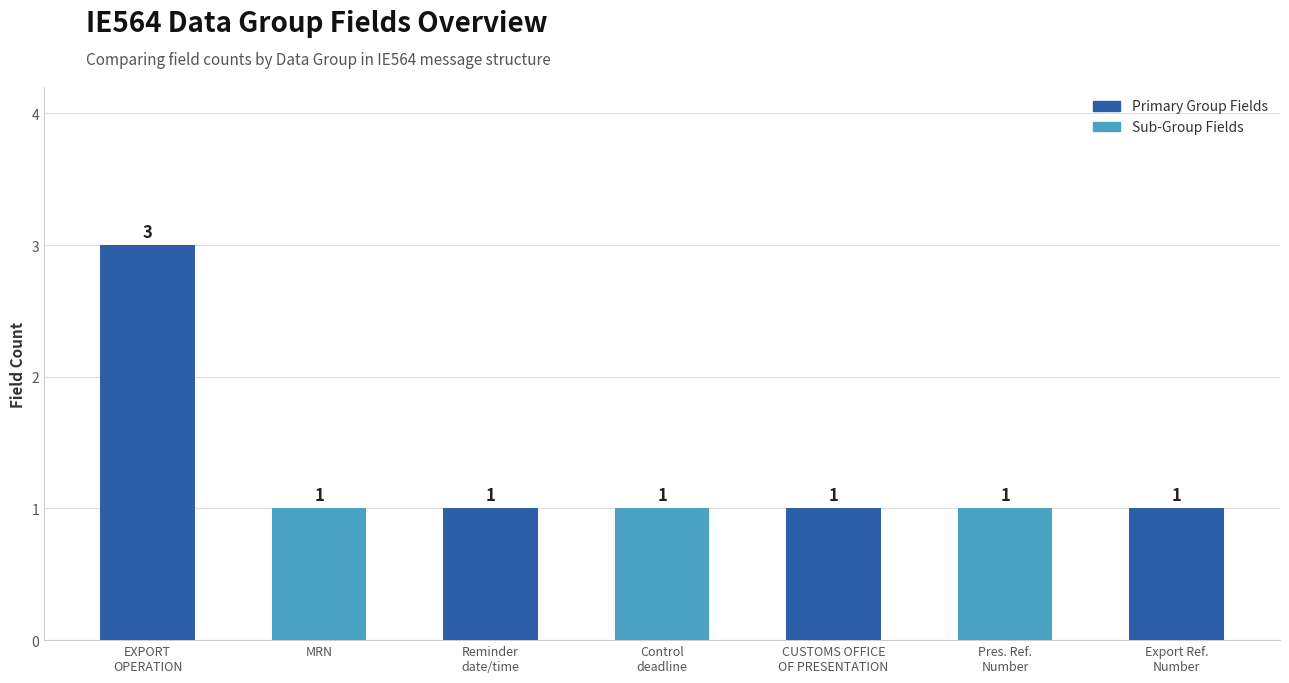

What is the minimum value shown in the chart?

1